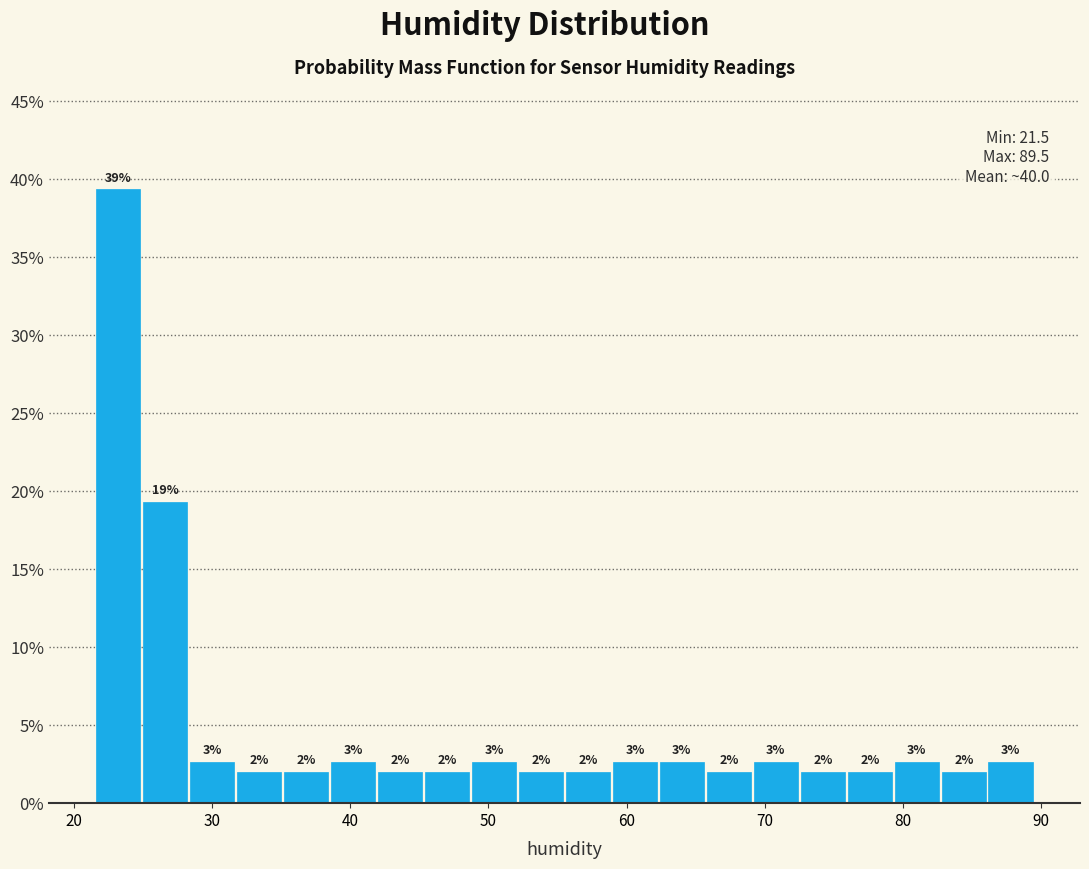

Around what value on the x-axis is the tallest bar? Give the approximate position of its centre, as read against the axis.

23